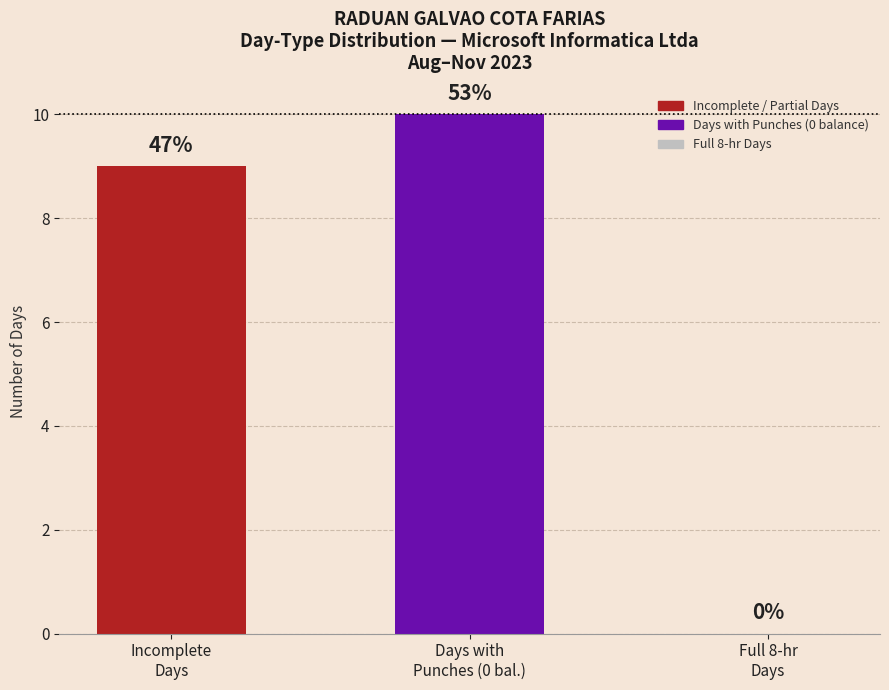

At which category does the chart reach its peak across all series?

Days with
Punches (0 bal.)